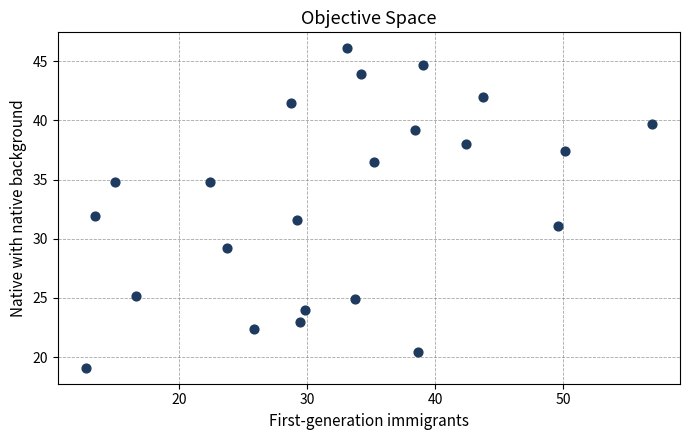

What is the range of Y values (max minus min)?

27.0